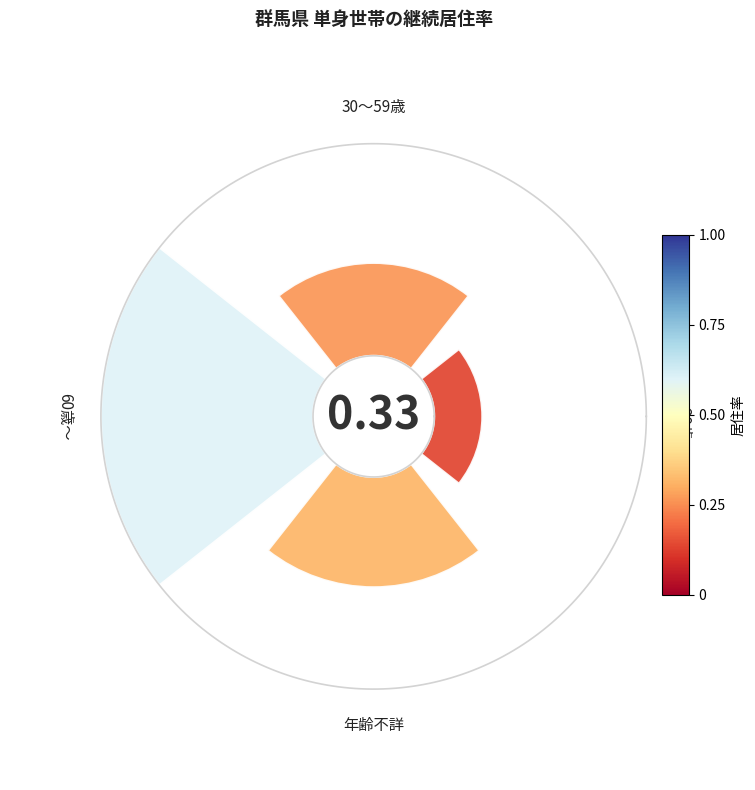

True or false: 0 accounts for 10% of the total.

True